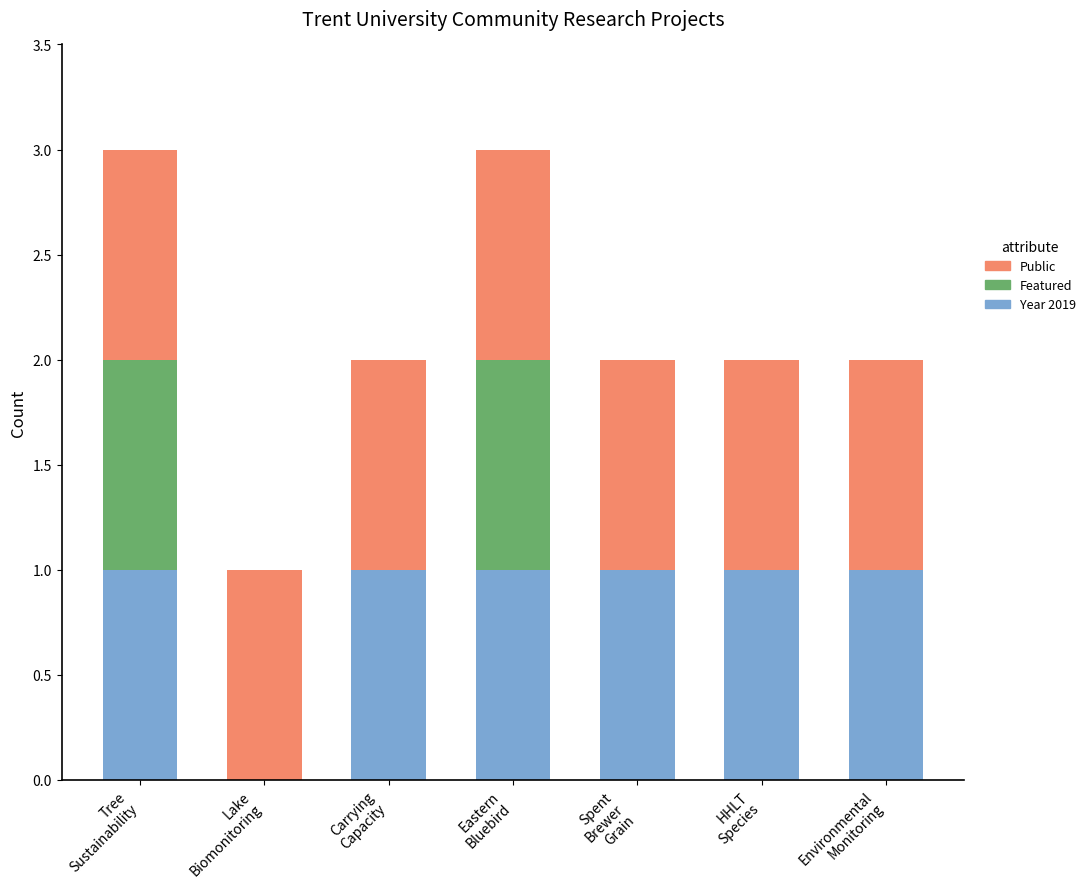

What is the sum of all Year 2019 values?

6